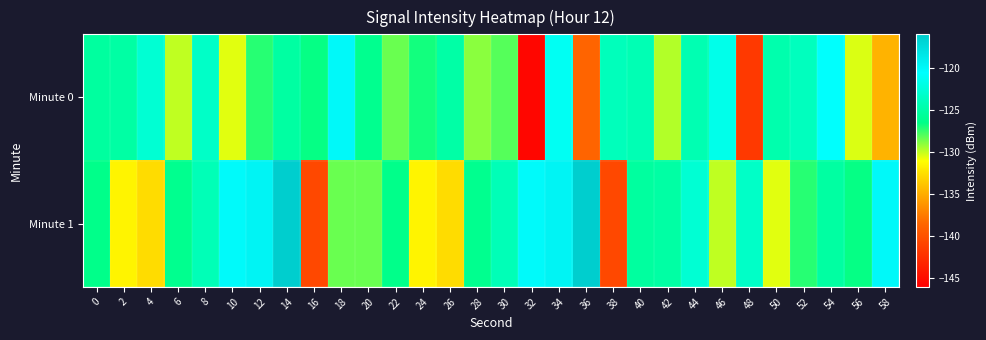

Between 36 and 52, which is larger?

52